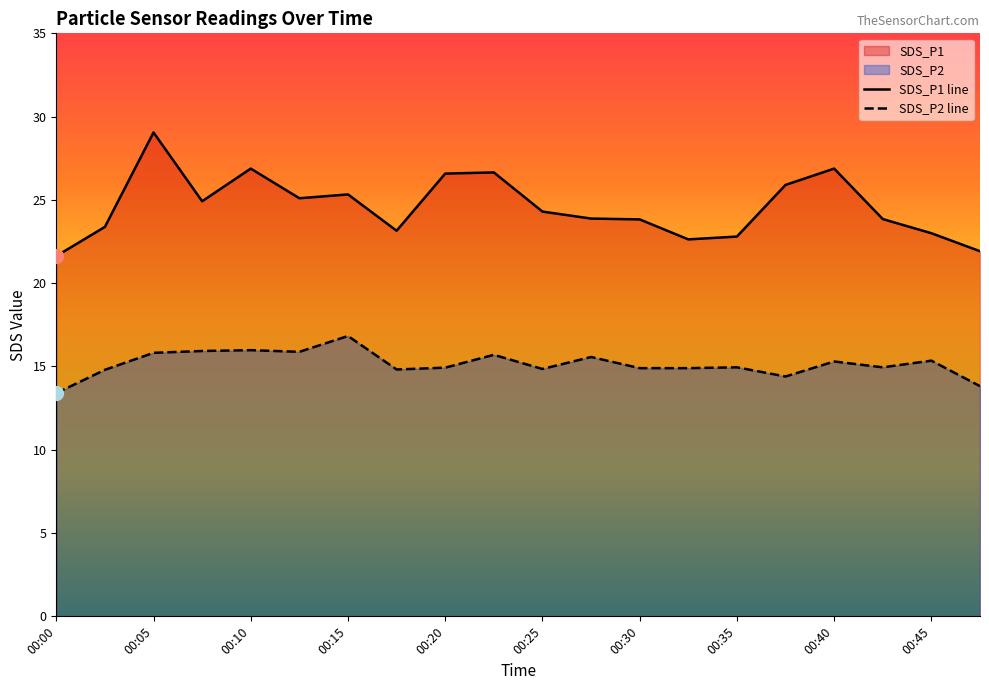

True or false: SDS_P2 has a value of 8.0 at 00:13.

False